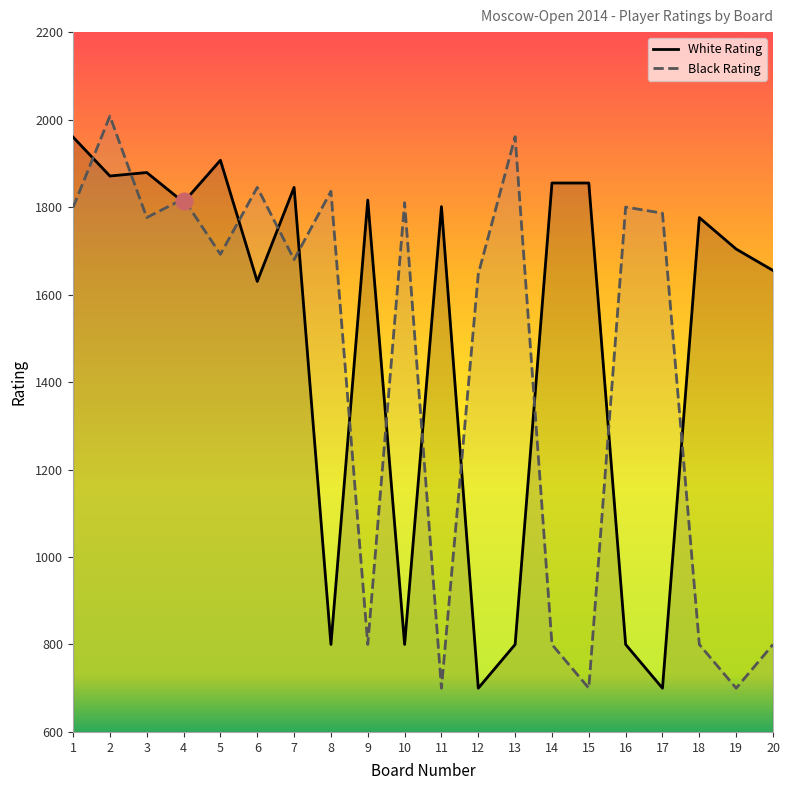

Between 18 and 2, which is larger?

2